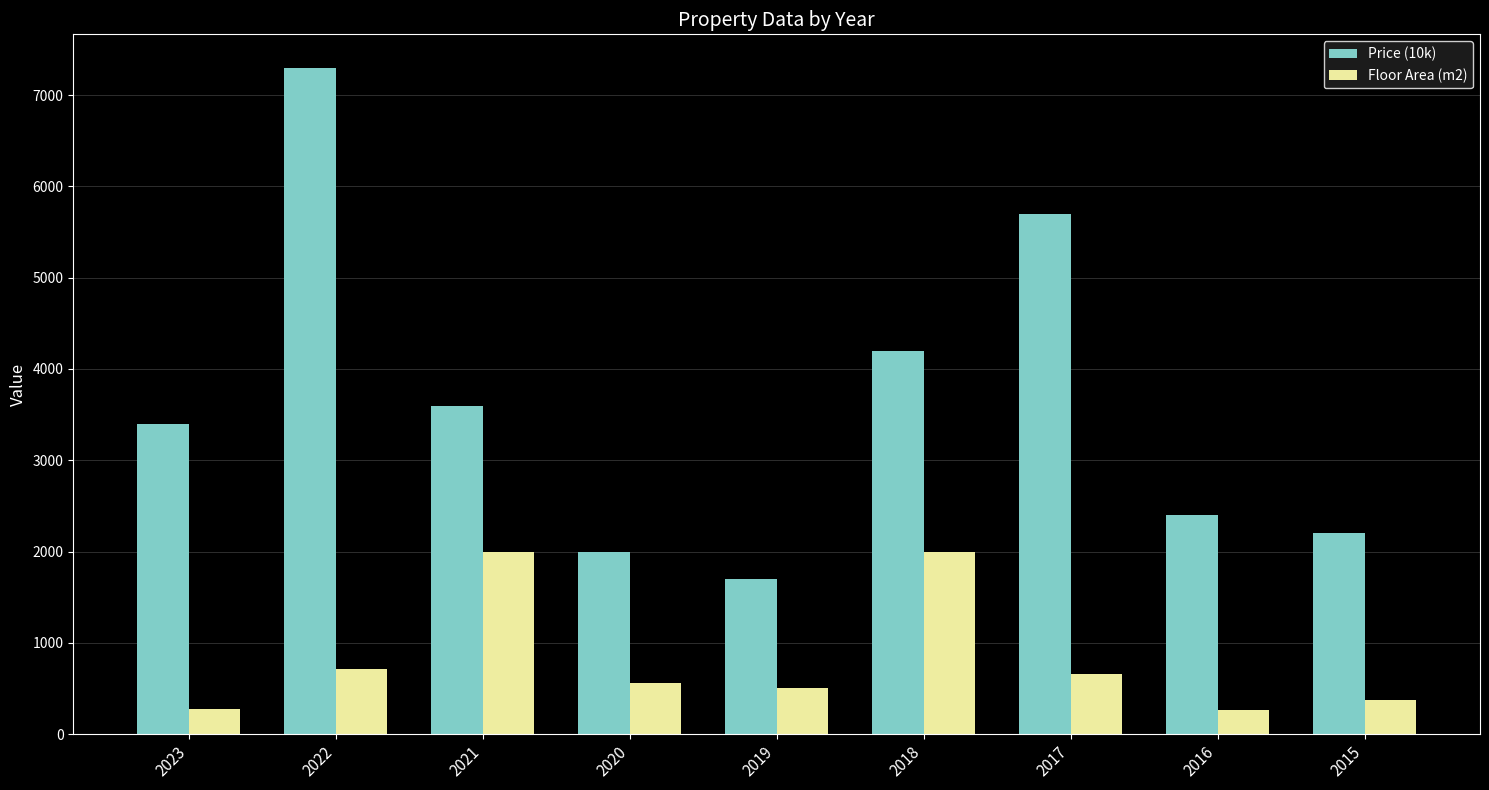

How many bars are there in total?

18